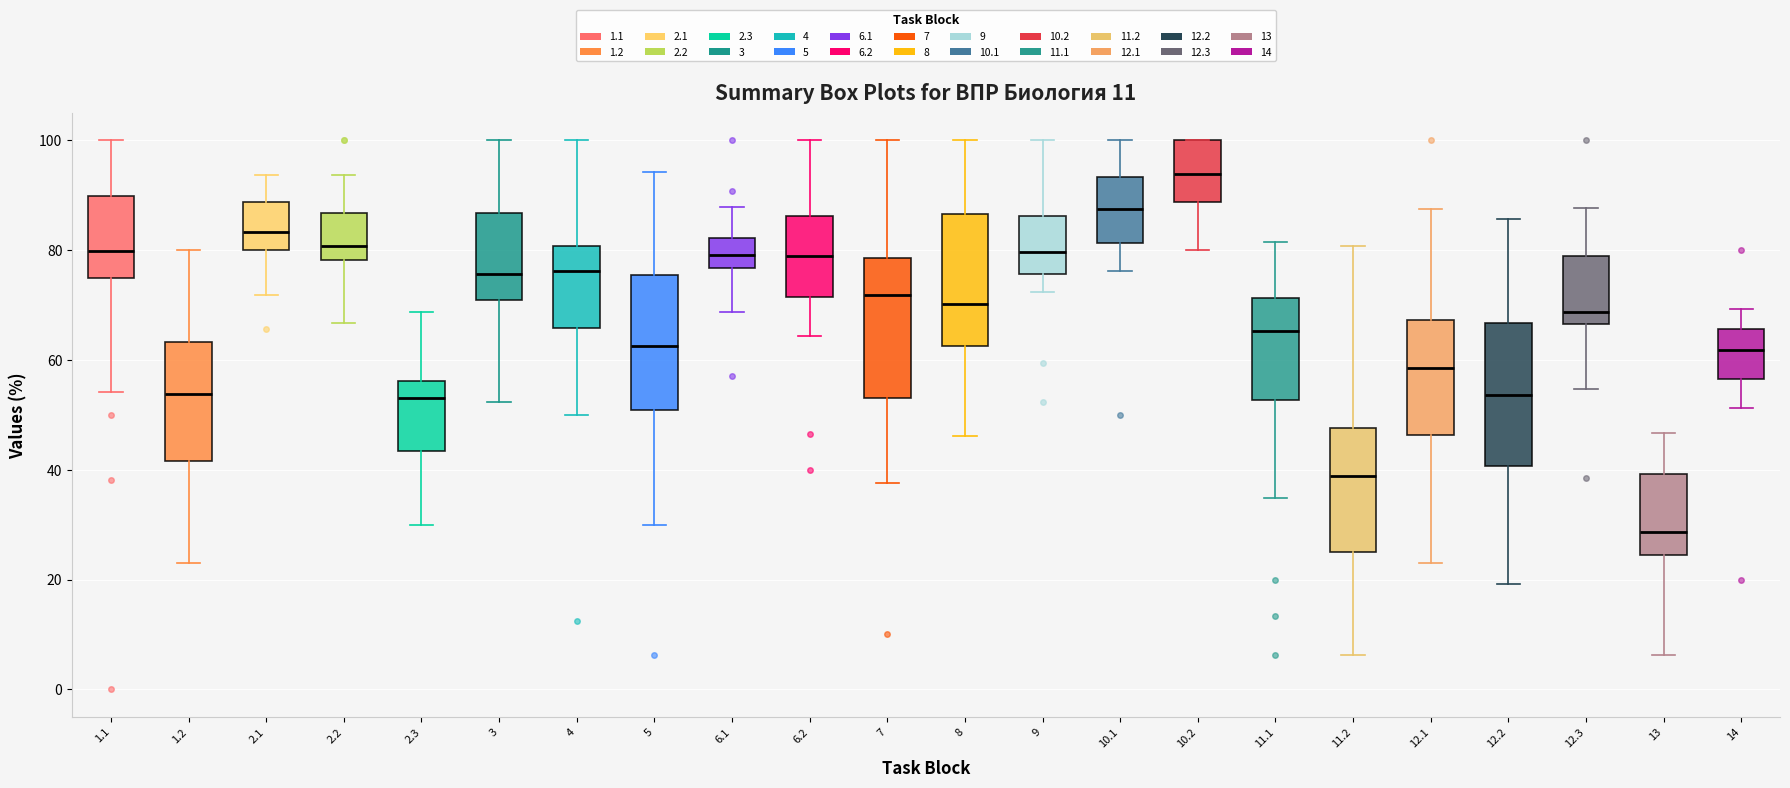

Where does the upper whisker of the box at x = 12.3 end on the y-axis? The values are not printed on the chart, so give them approximately, as read against the axis.

88